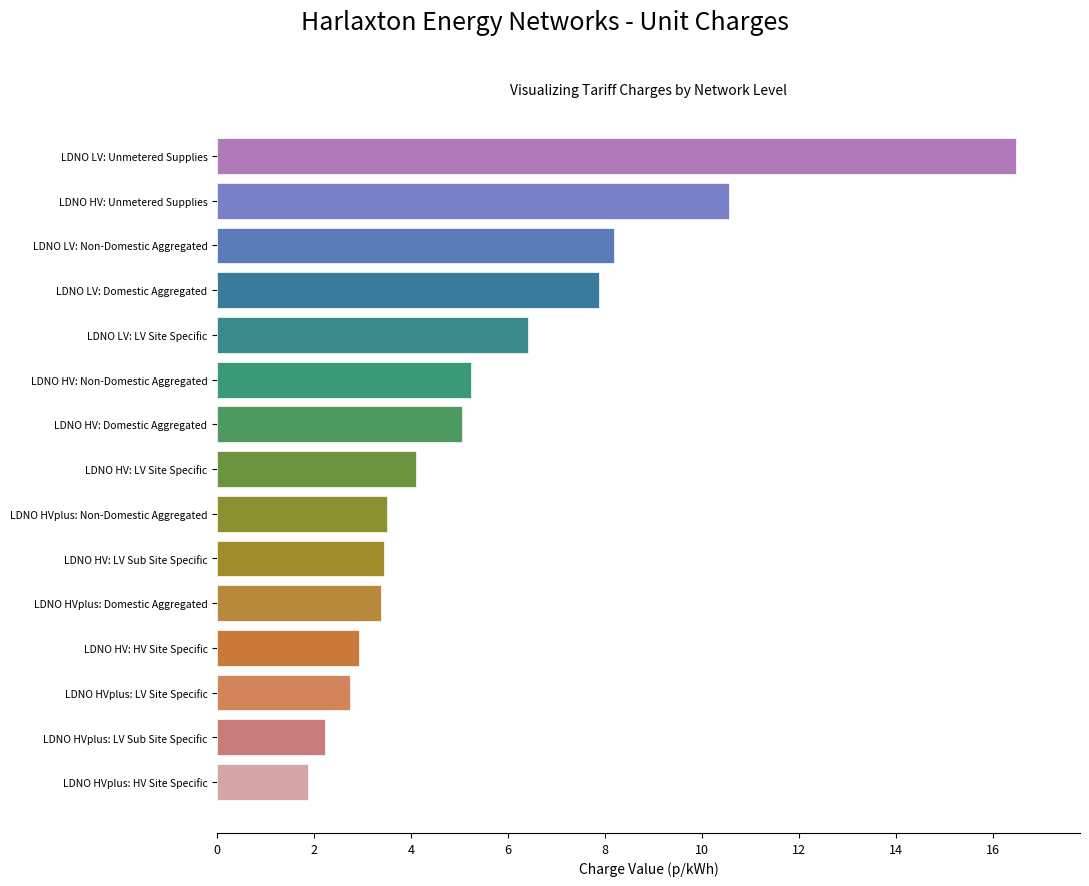

What is the maximum value shown in the chart?

16.5